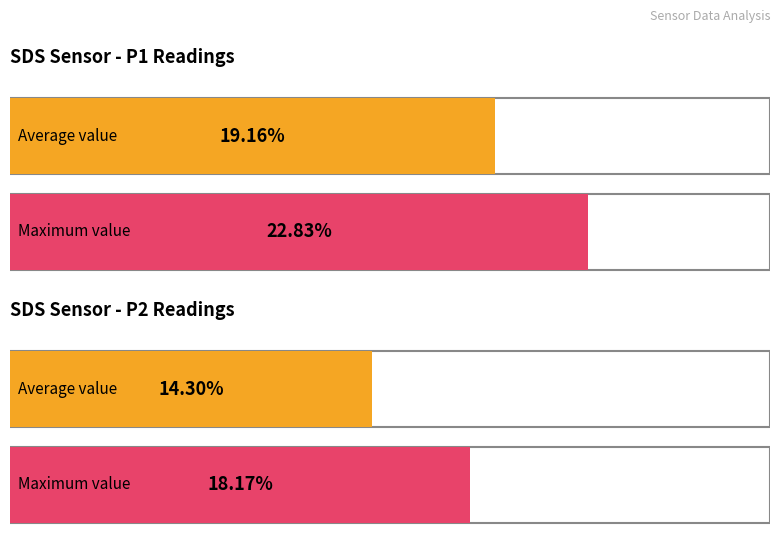

Which series has the largest range (max minus min)?

SDS_P1